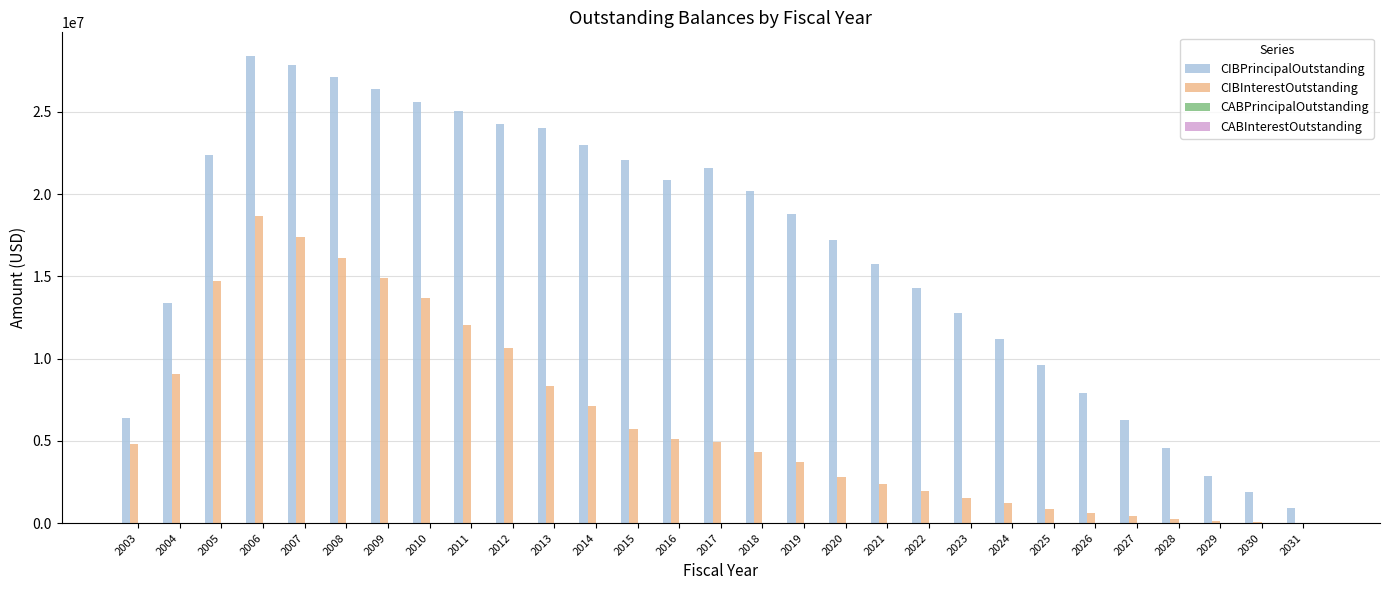

What is the average value of the CIBPrincipalOutstanding series?

16636206.9